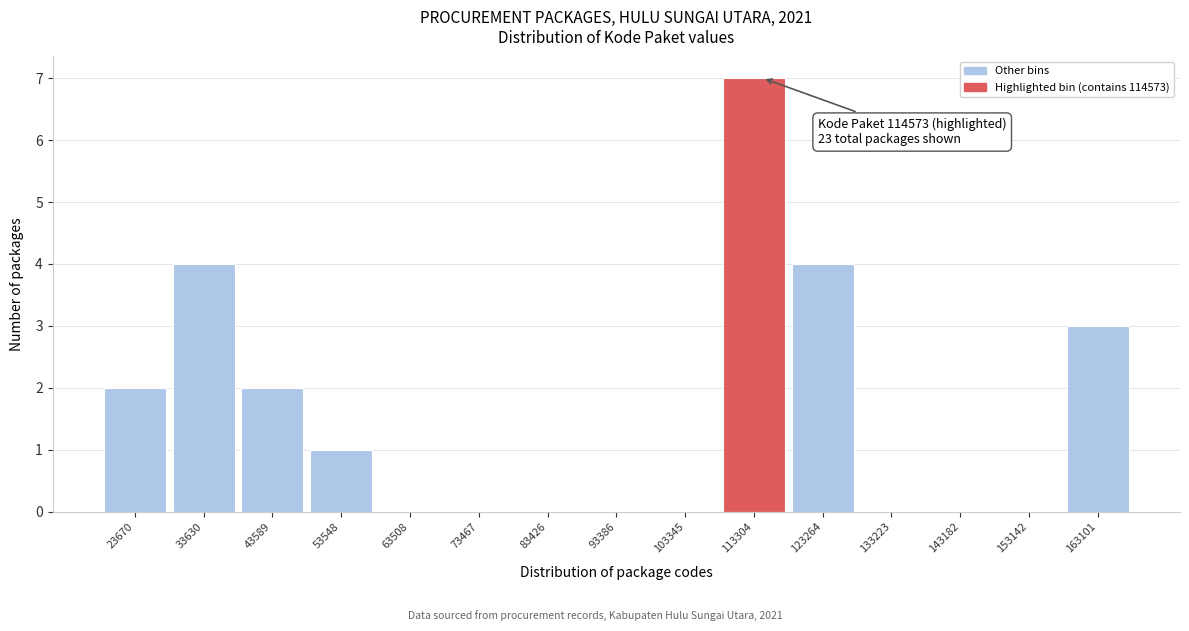

Over which range of the x-axis is the bar tallest?

108000 to 118000